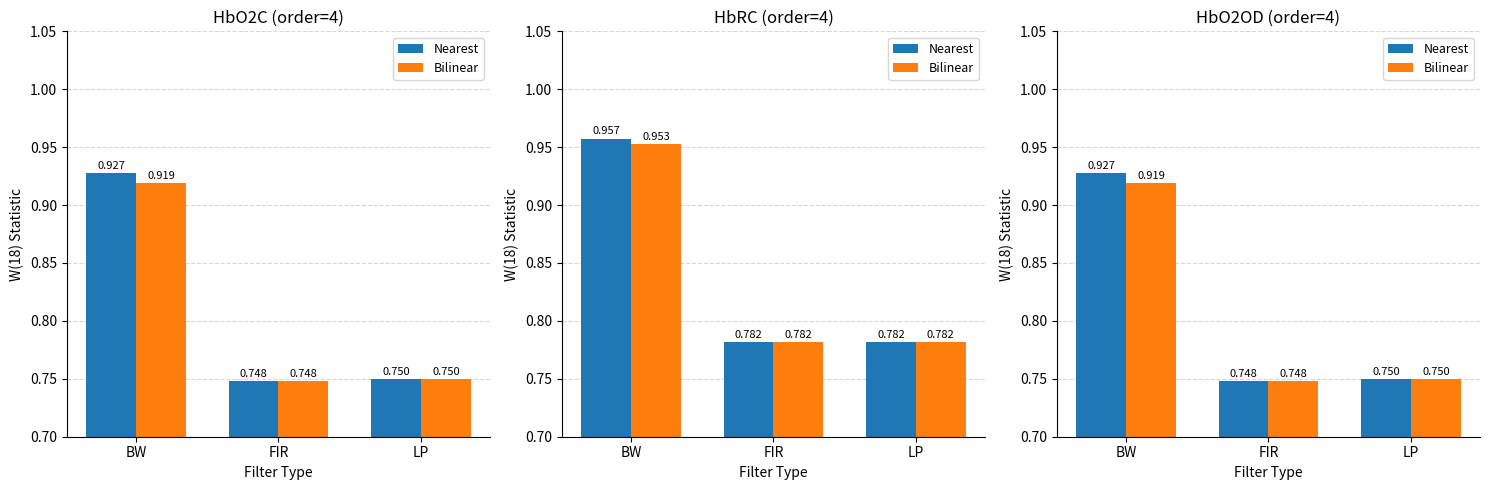

True or false: Bilinear has a value of 0.7 at FIR.

True